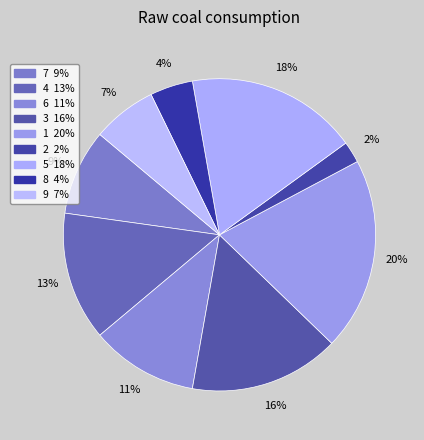

The 6 slice represents 11% of the pie. True or false?

True